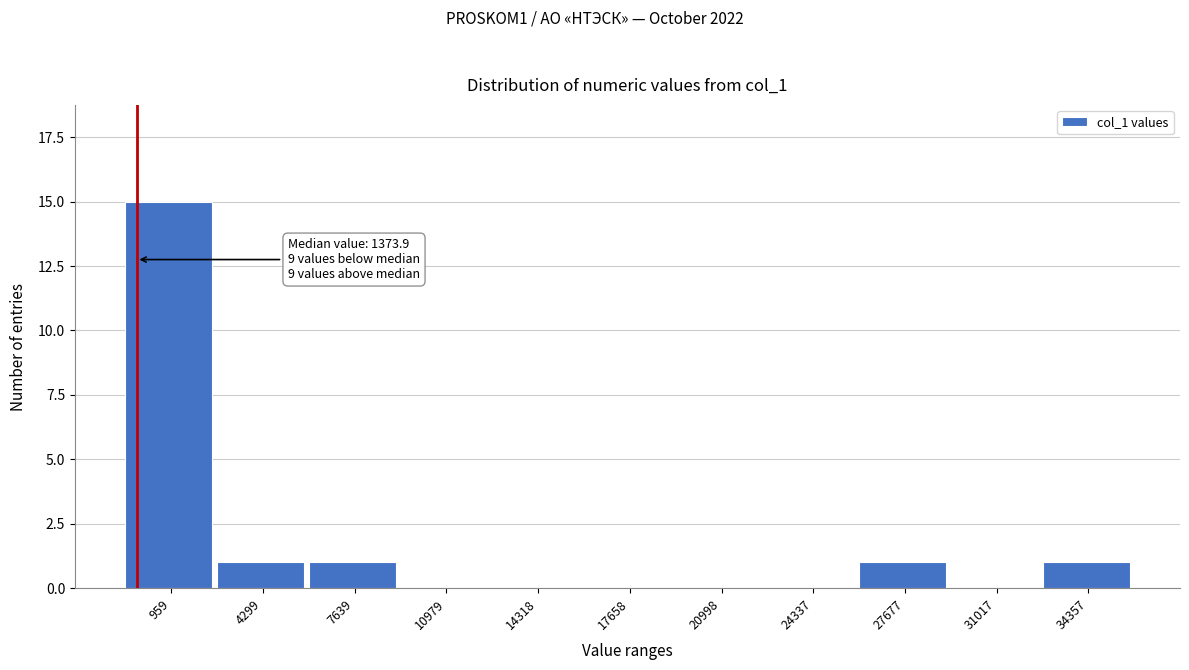

Reading left to right, extract all data points from this chart.

959=15	4299=1	7639=1	10979=0	14318=0	17658=0	20998=0	24337=0	27677=1	31017=0	34357=1